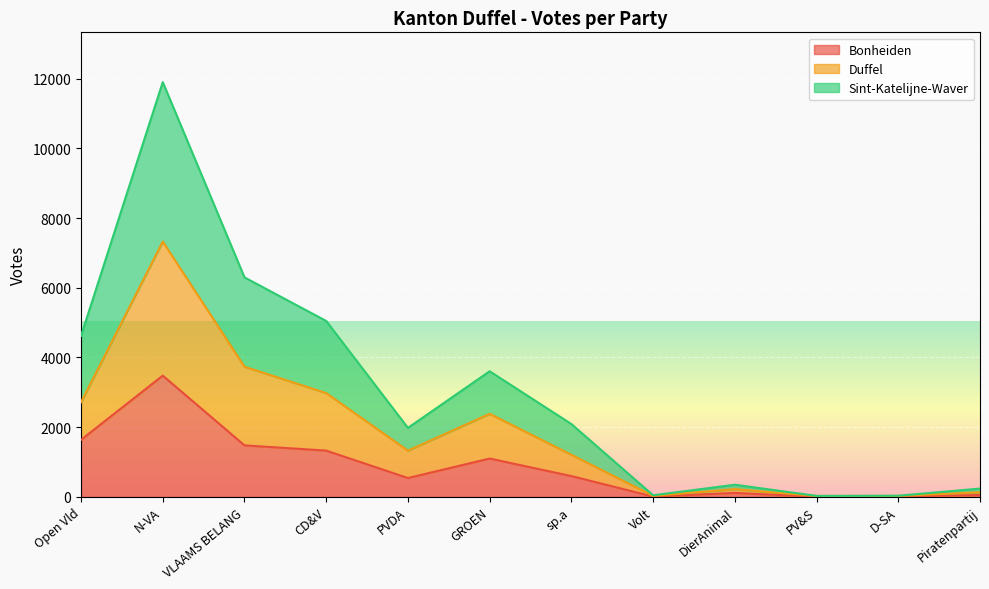

What is the label of the 3rd point from the left?

VLAAMS BELANG